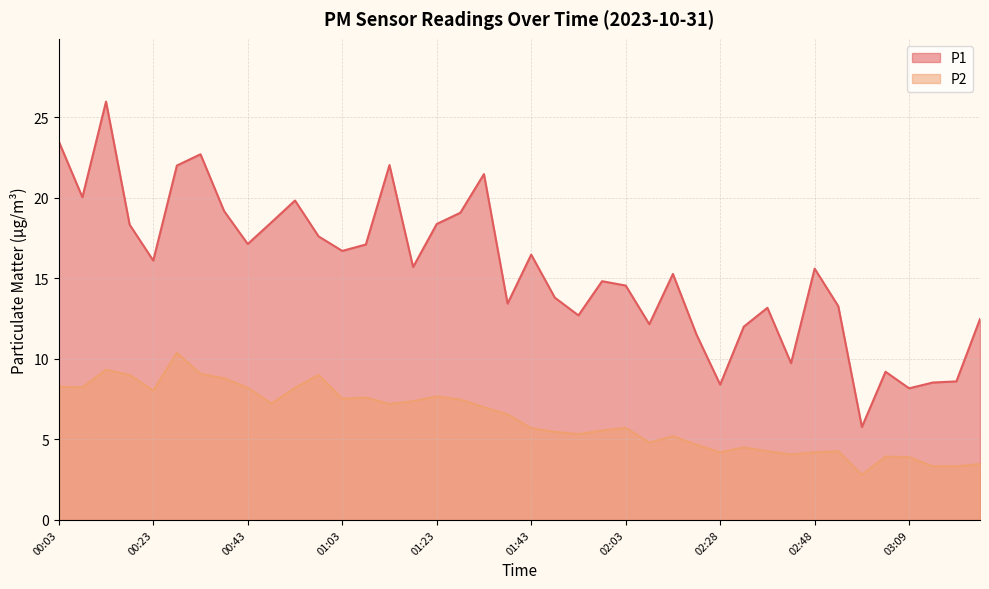

At which label does P2 first exceed 6?

00:03